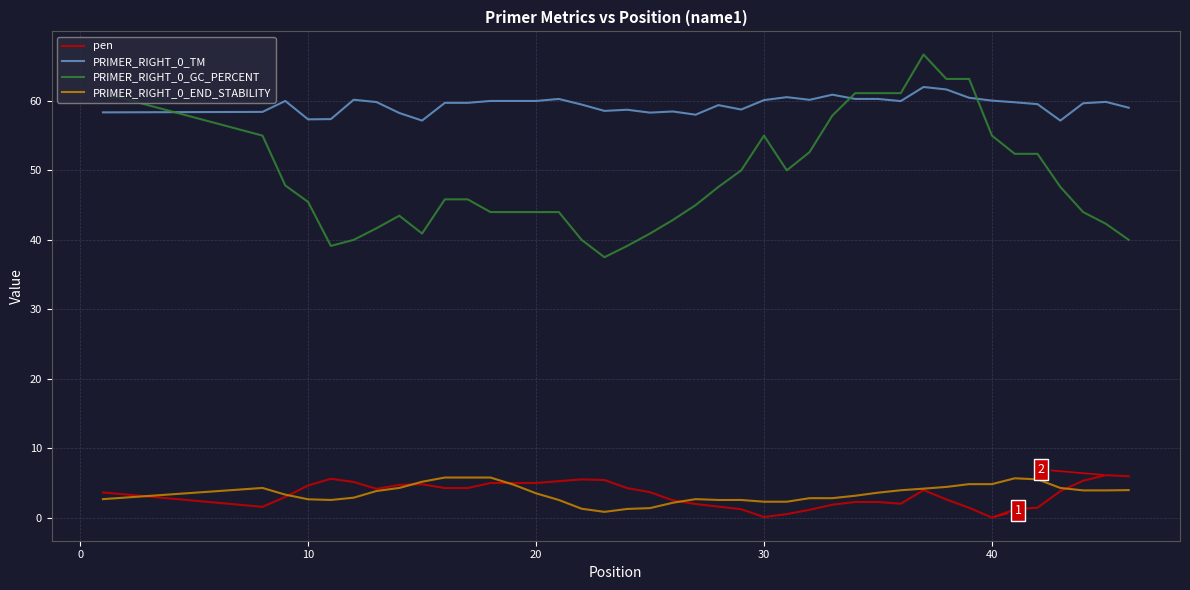

What is the greatest value displayed?

66.7